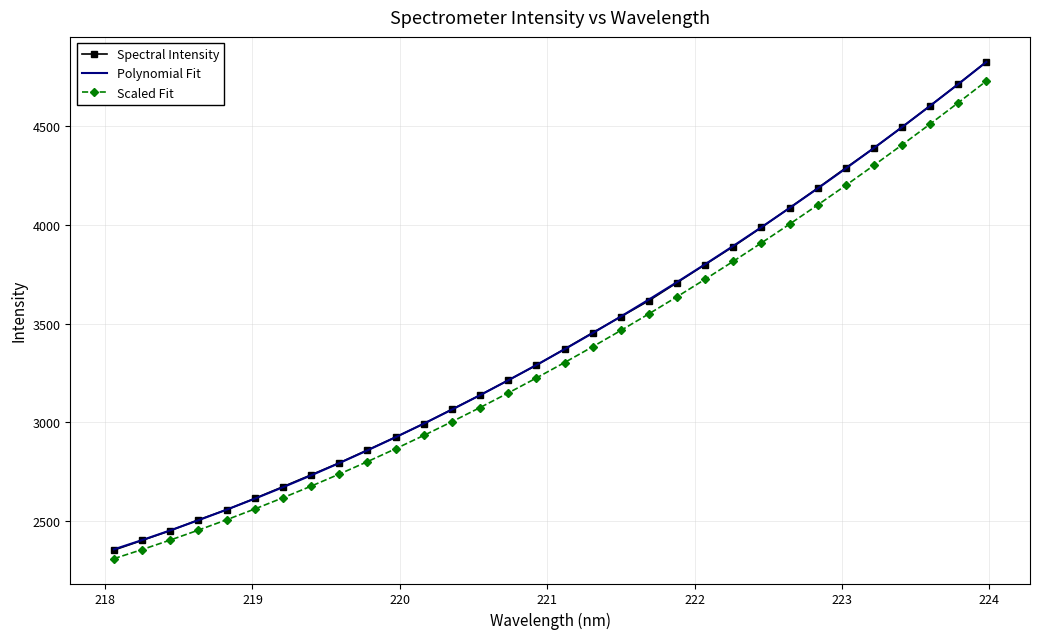

What is the maximum value for Scaled Fit?

4730.1